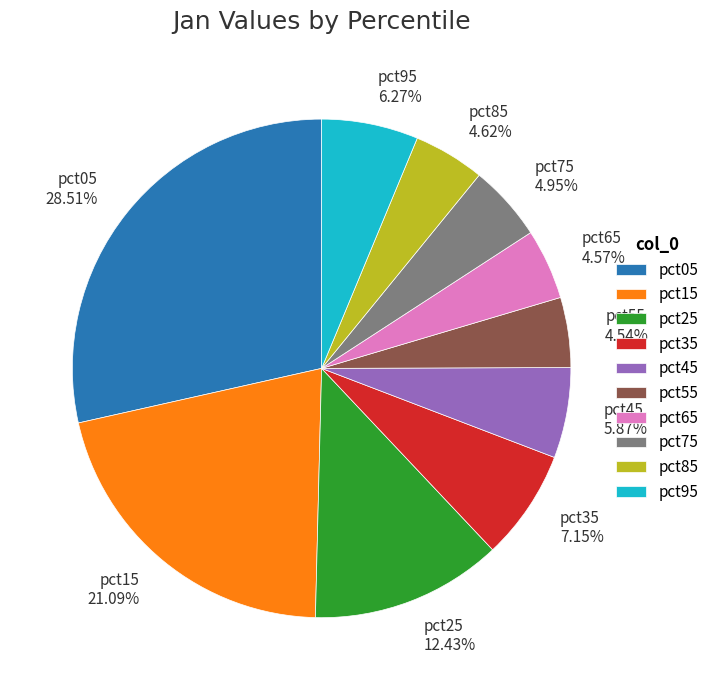

To the nearest percent, what percentage of the pie is pct95?

6%